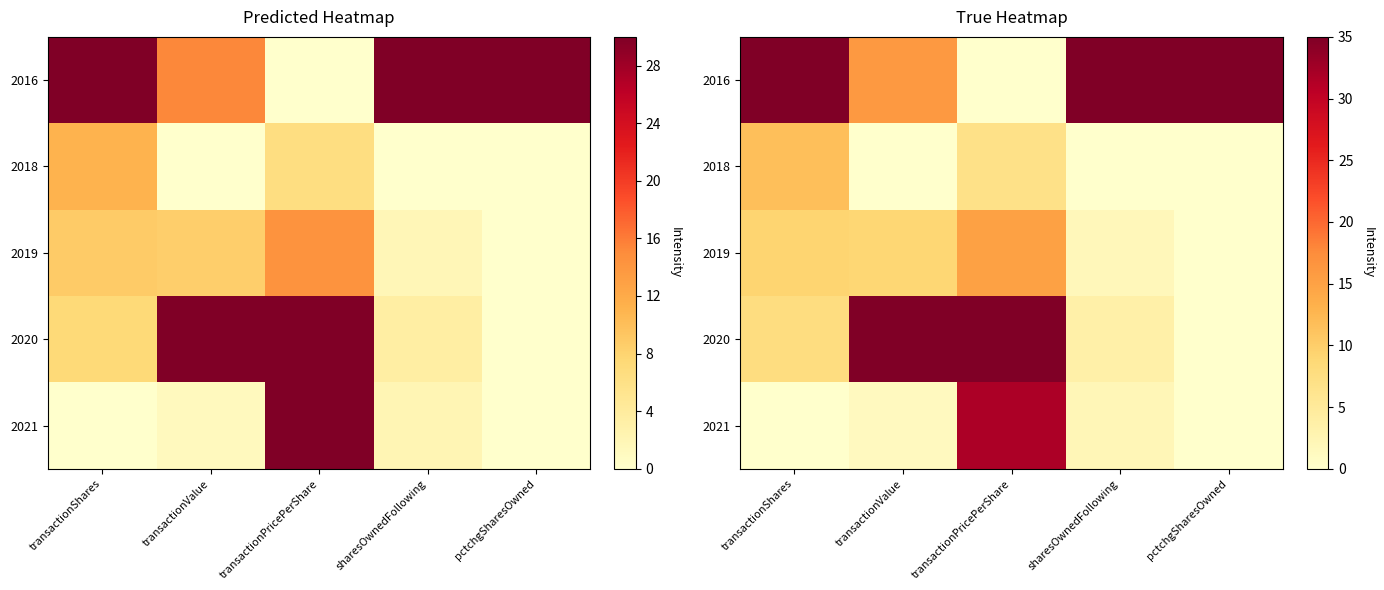

What is the difference between the 2018 values at sharesOwnedFollowing and pctchgSharesOwned?

0.1